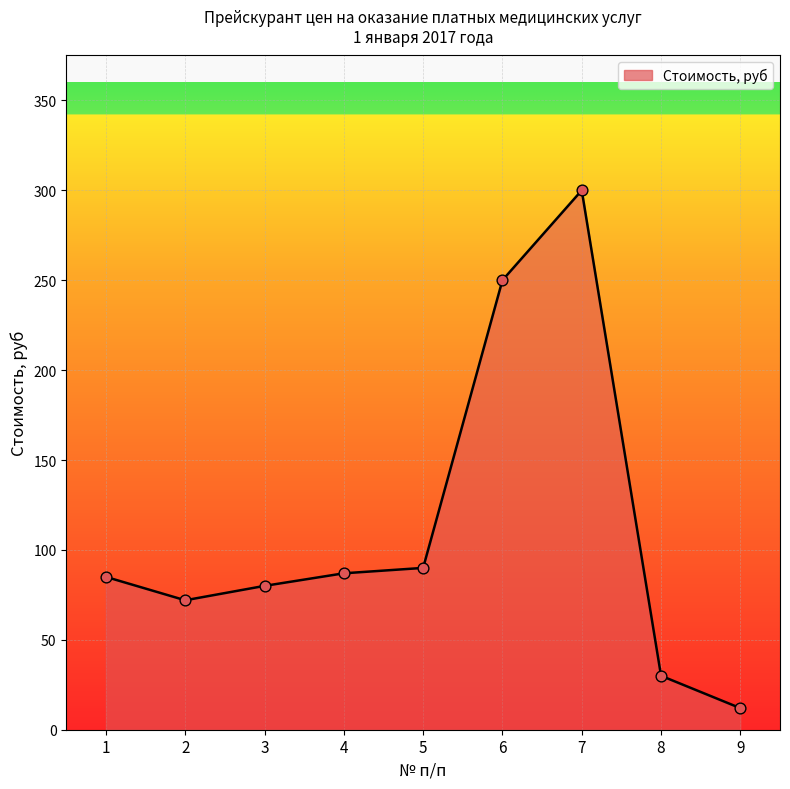

What is the change in value from 6 to 8?

-220